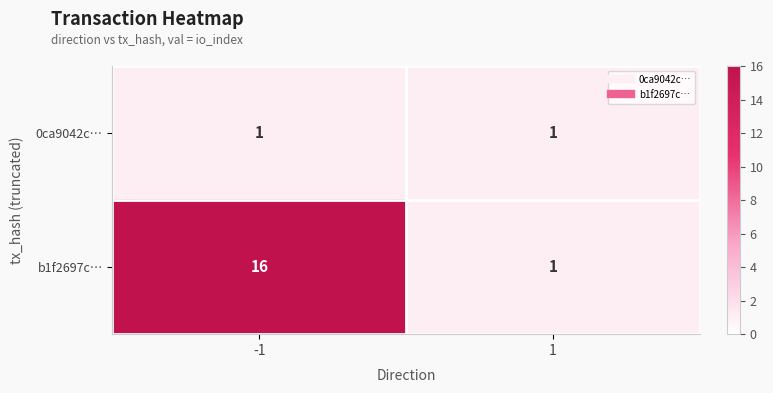

Which series has the largest total across all categories?

b1f2697c…